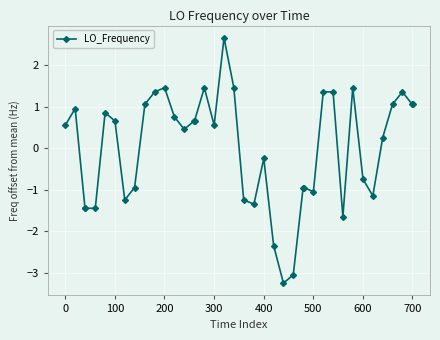

Count the number of values greater than 0.

23